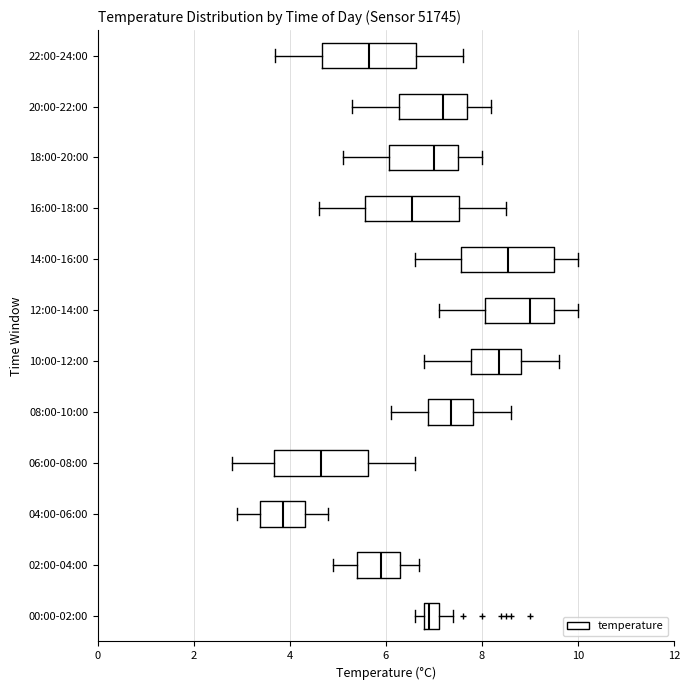

Which box's median line is the furthest to the right?

12:00-14:00